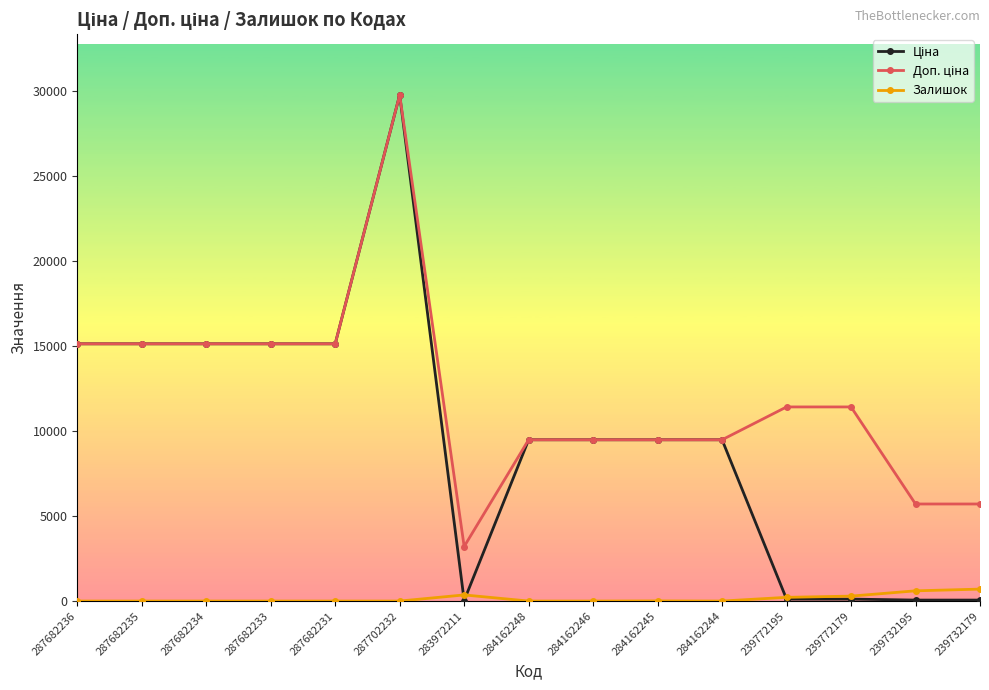

Which label corresponds to the largest value in the chart?

287702232